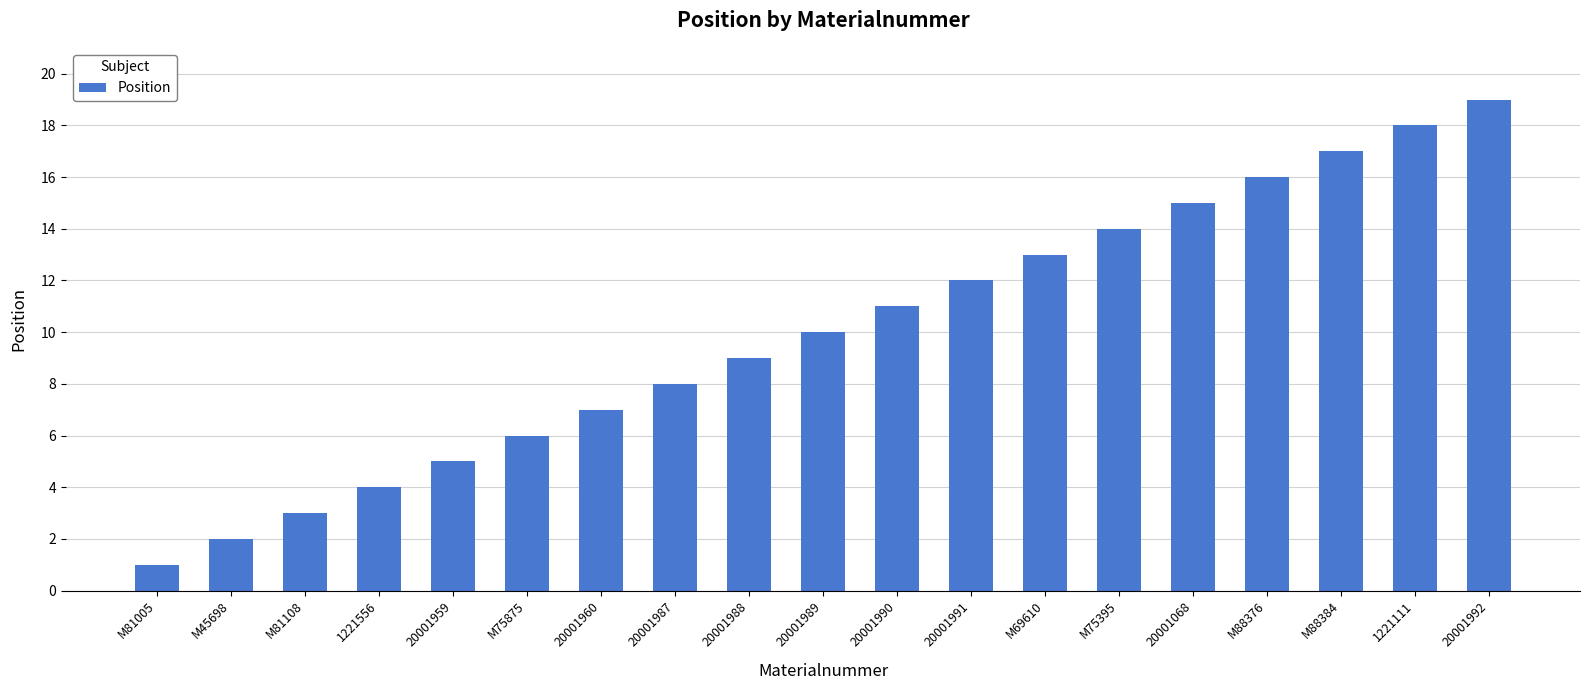

Does the chart contain any negative values?

No